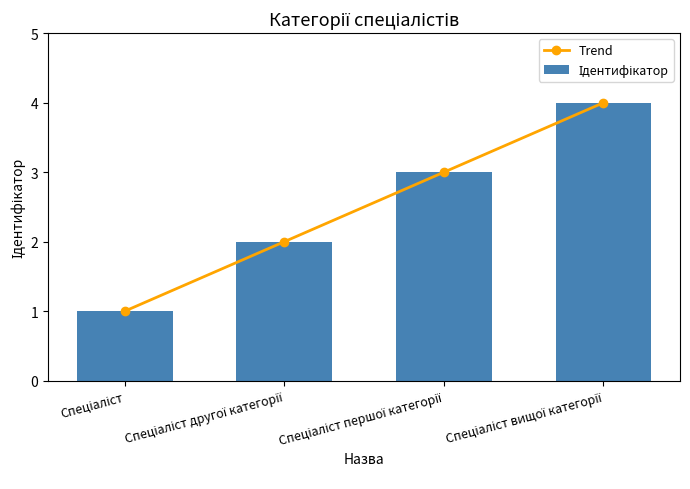

List the labels in order of Trend value, smallest first.

Спеціаліст, Спеціаліст другої категорії, Спеціаліст першої категорії, Спеціаліст вищої категорії